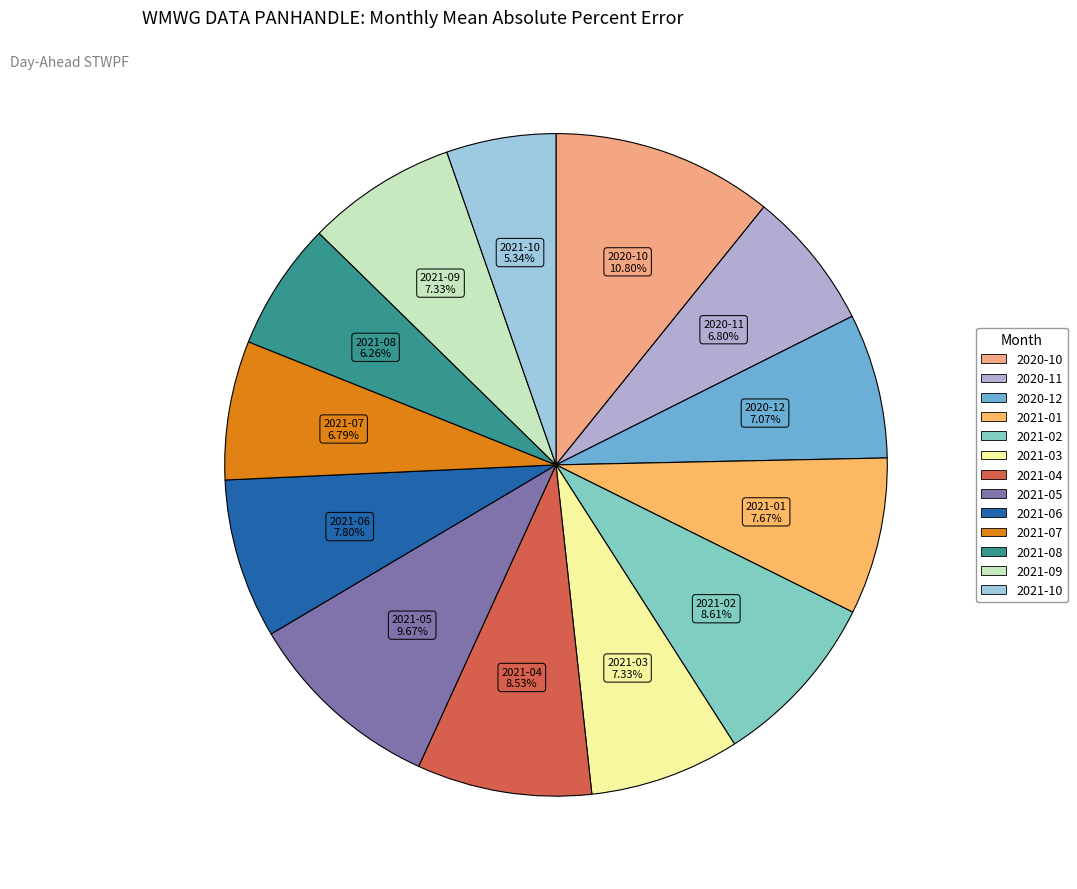

Is it true that 2021-09 is 1% of the pie?

False